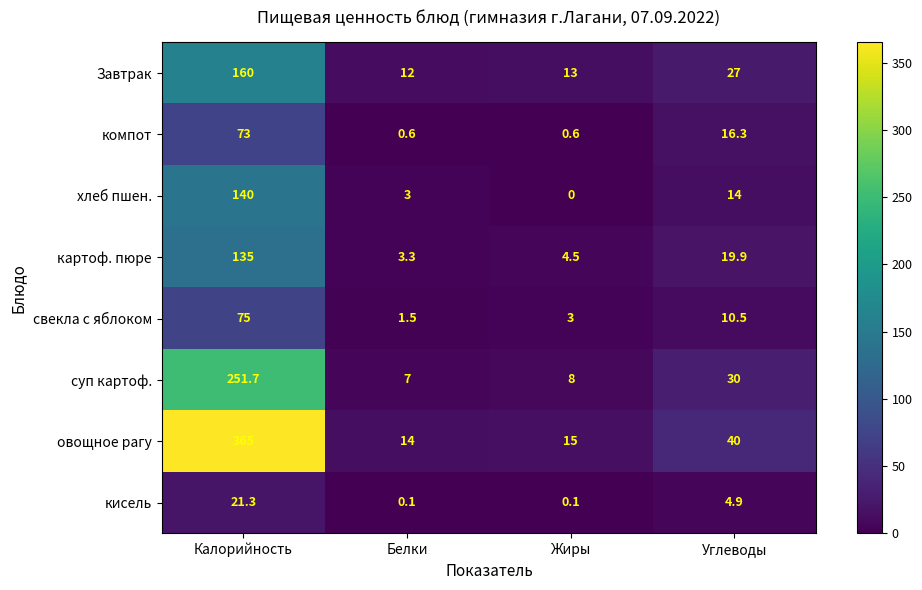

At which category does the chart reach its minimum across all series?

Жиры